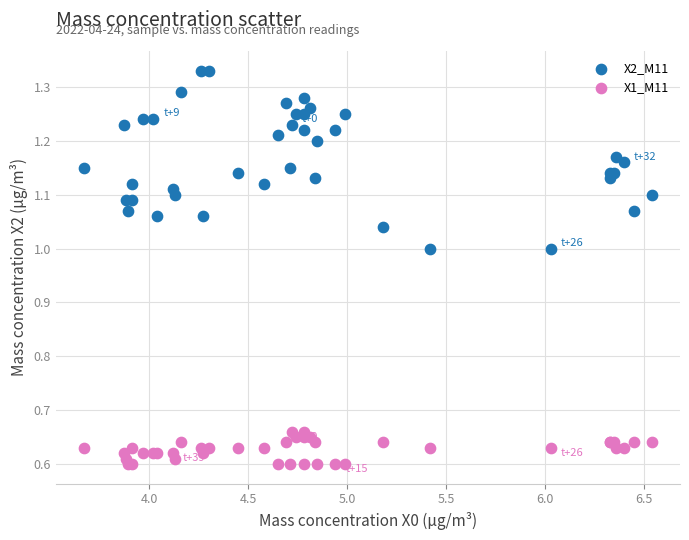

Which series has the widest spread of Y values?

X2_M11